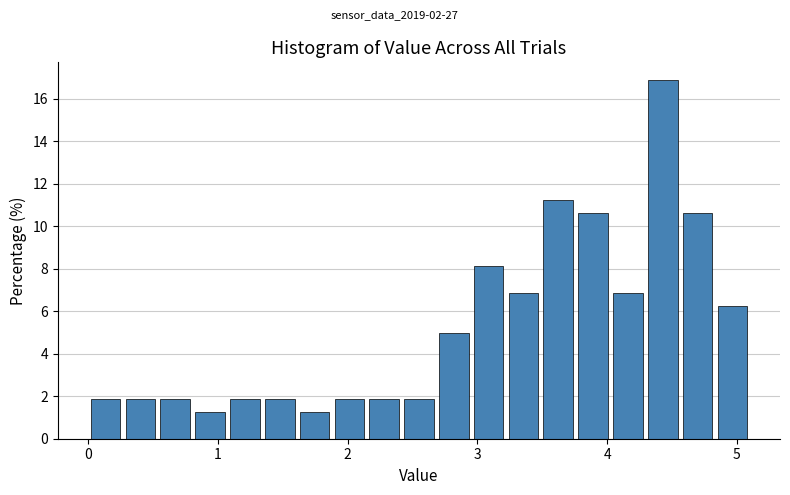

Read against the x-axis, roughly where is the centre of the tallest bar?

4.4